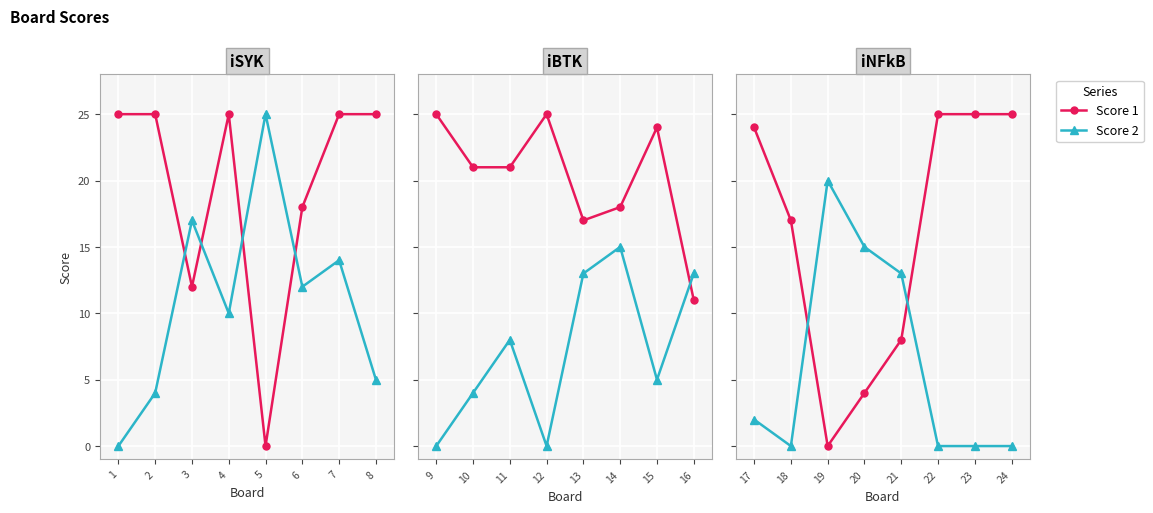

Which series reaches the minimum Y coordinate?

Score 1